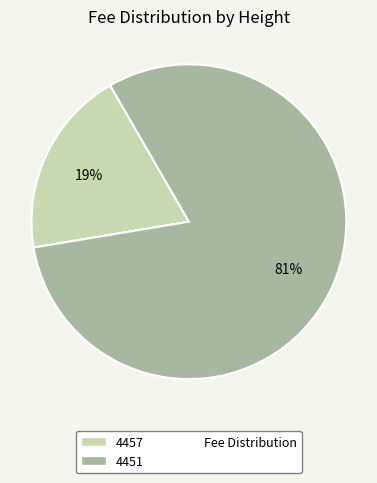

Does any single category account for the majority?

Yes